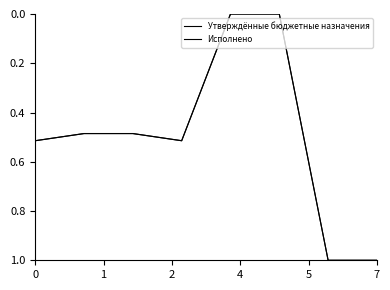

How many lines are shown in the chart?

2